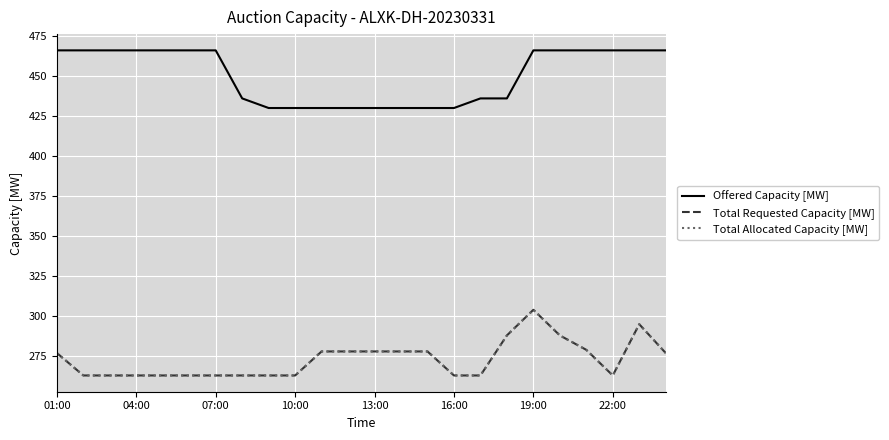

Where is the first local maximum for Total Allocated Capacity [MW]?

19:00